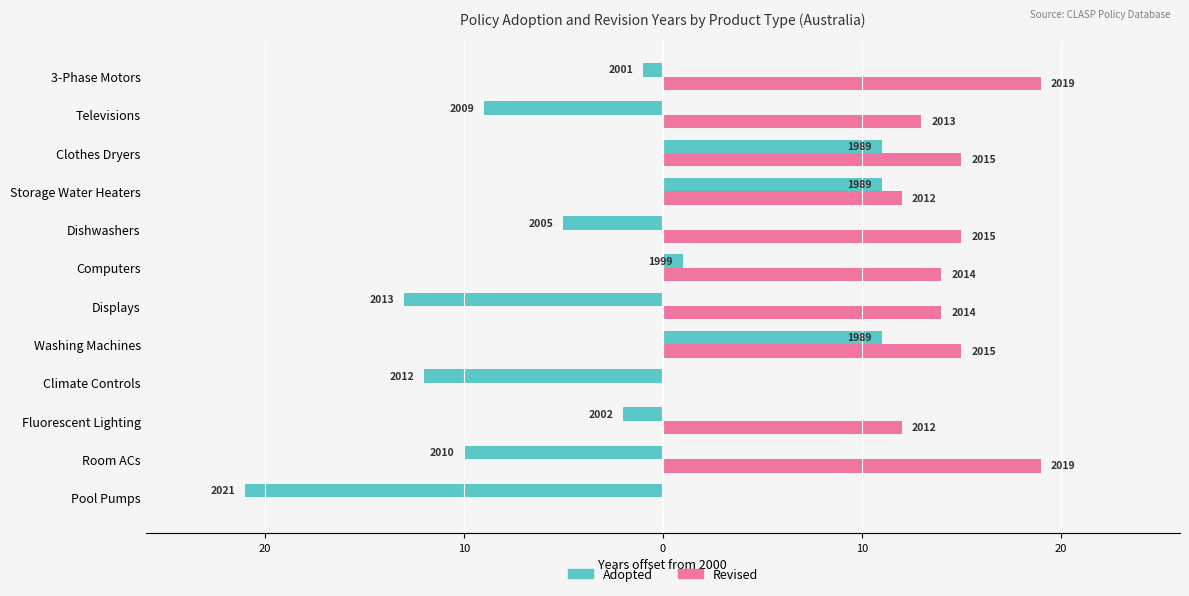

What is the maximum value for Adopted?

11